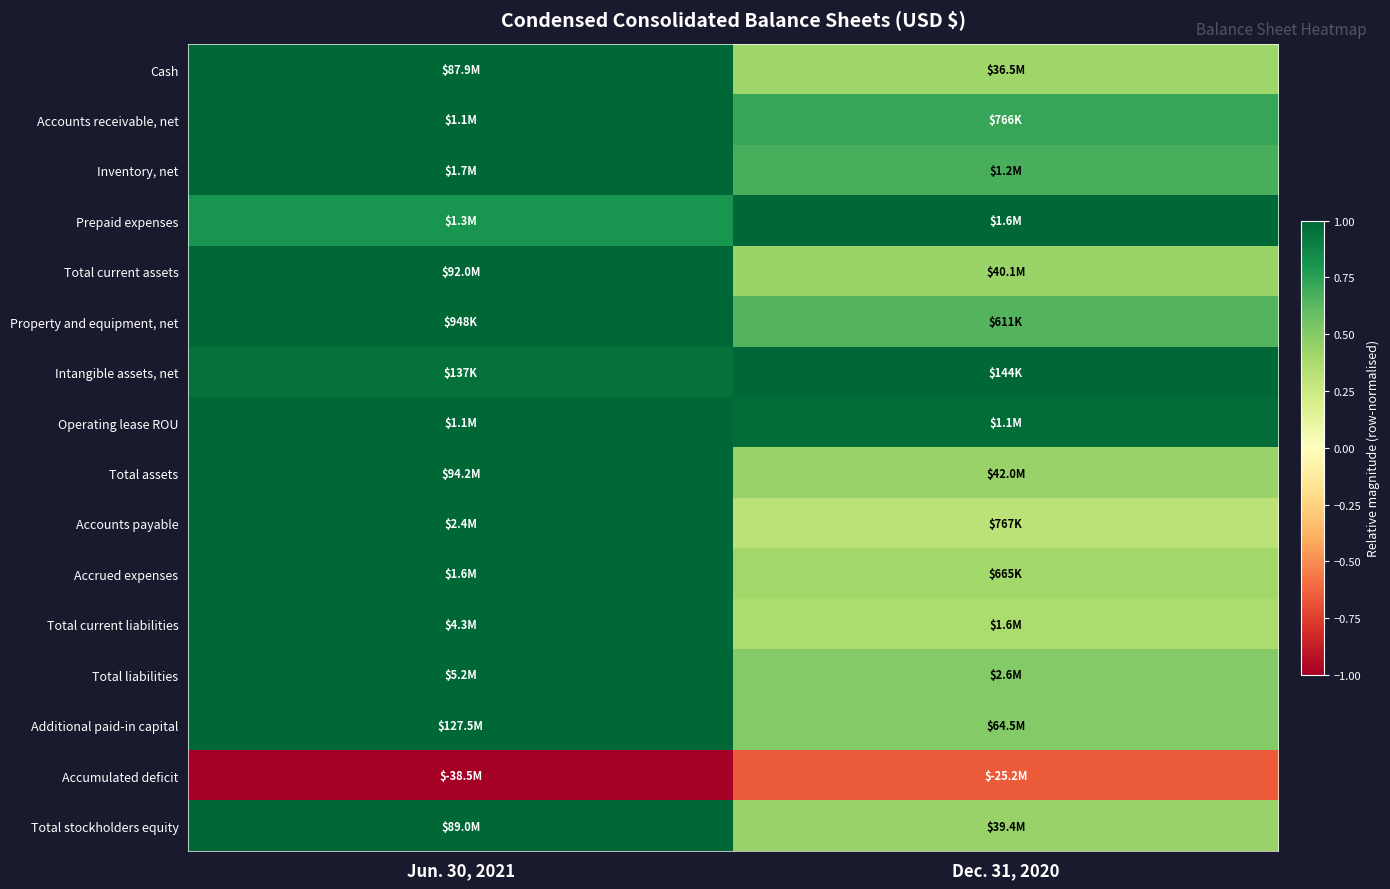

At which category is the sum across all series the highest?

Jun. 30, 2021